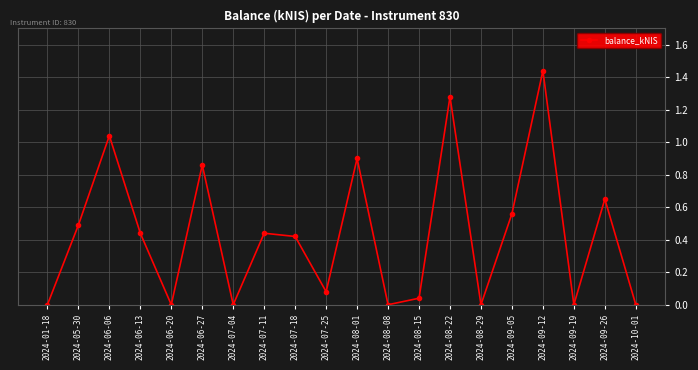

True or false: the data has more than 1 interior local peaks.

True